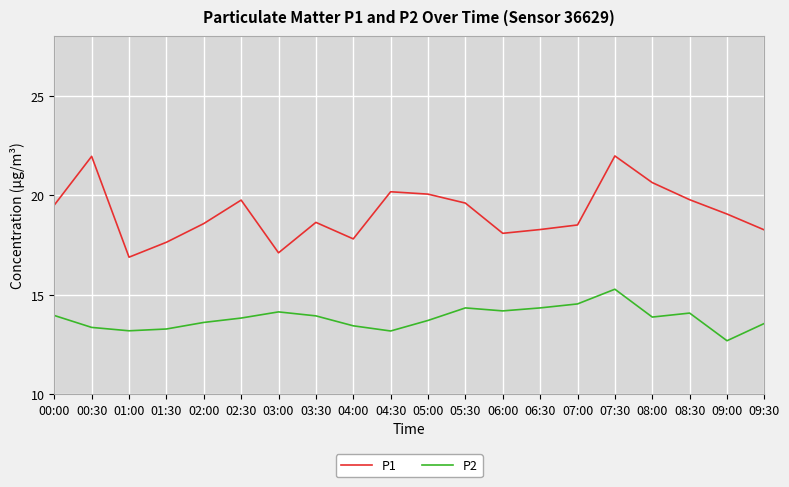

What is the sum of all P2 values?

276.3